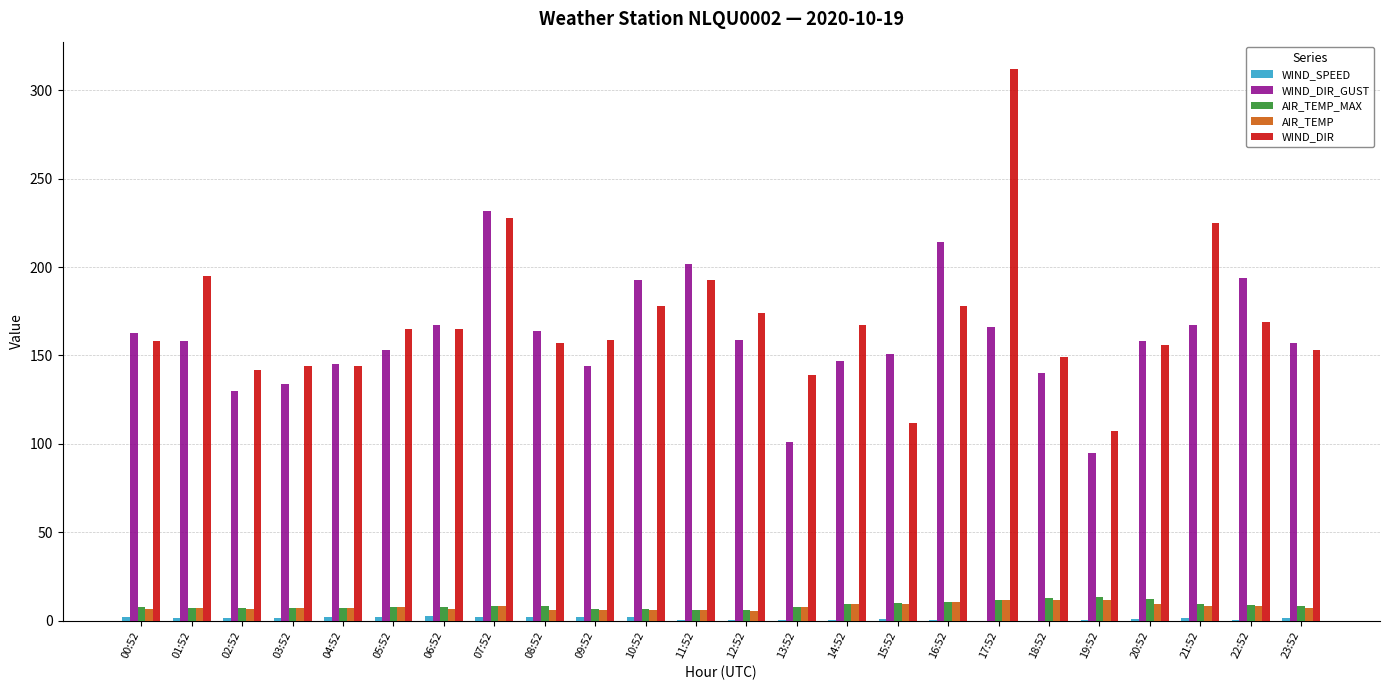

The WIND_DIR series shows 139.0 at 13:52. True or false?

True